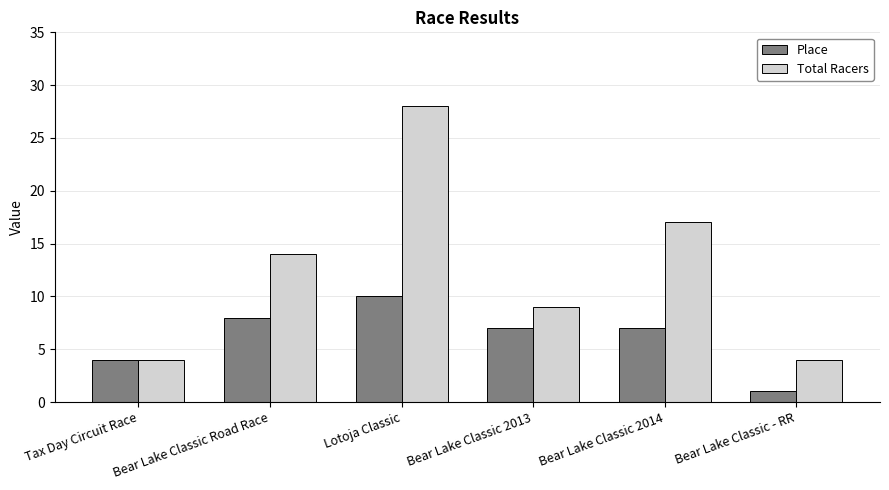

Does the chart contain stacked bars?

No